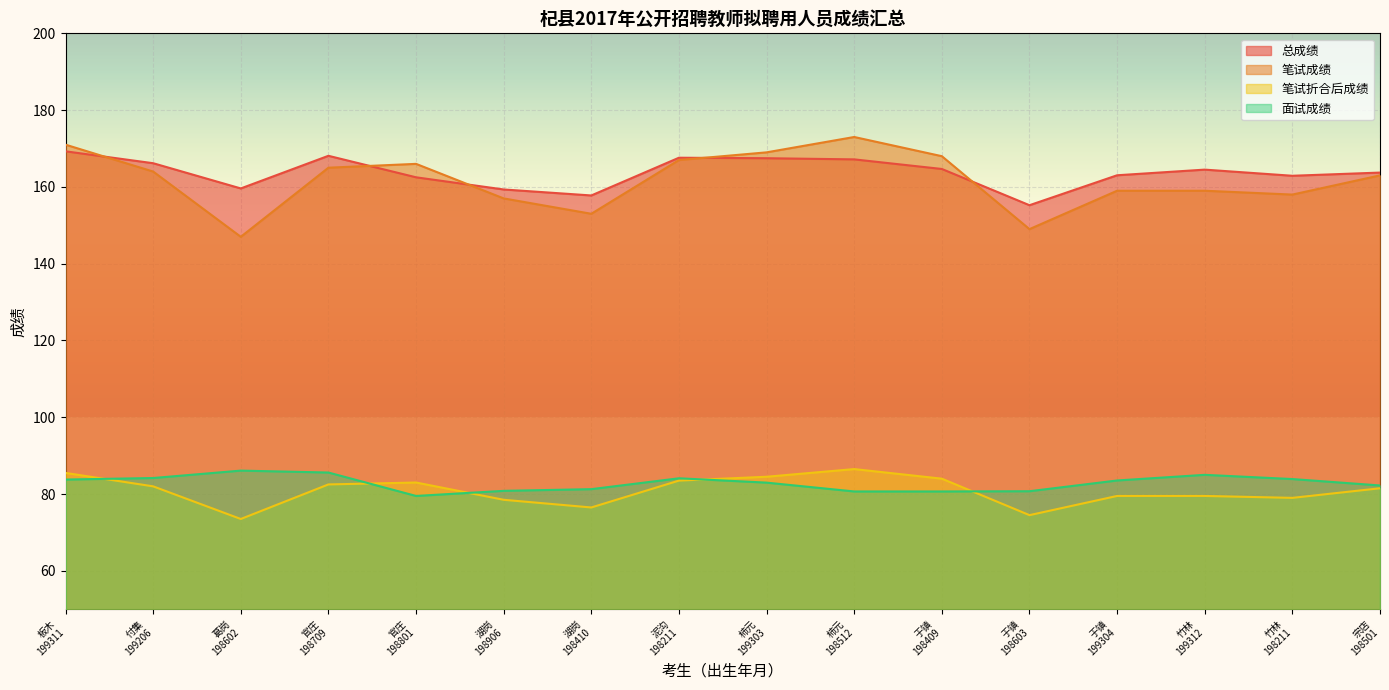

Reading left to right, what are all the values shown in this chart?

总成绩: 169.3	166.2	159.6	168.1	162.5	159.3	157.8	167.6	167.5	167.2	164.7	155.2	163.0	164.5	162.9	163.7
笔试成绩: 171.0	164.0	147.0	165.0	166.0	157.0	153.0	167.0	169.0	173.0	168.0	149.0	159.0	159.0	158.0	163.0
笔试折合后成绩: 85.5	82.0	73.5	82.5	83.0	78.5	76.5	83.5	84.5	86.5	84.0	74.5	79.5	79.5	79.0	81.5
面试成绩: 83.8	84.2	86.1	85.6	79.5	80.8	81.3	84.1	83.0	80.7	80.7	80.7	83.5	85.0	83.9	82.2